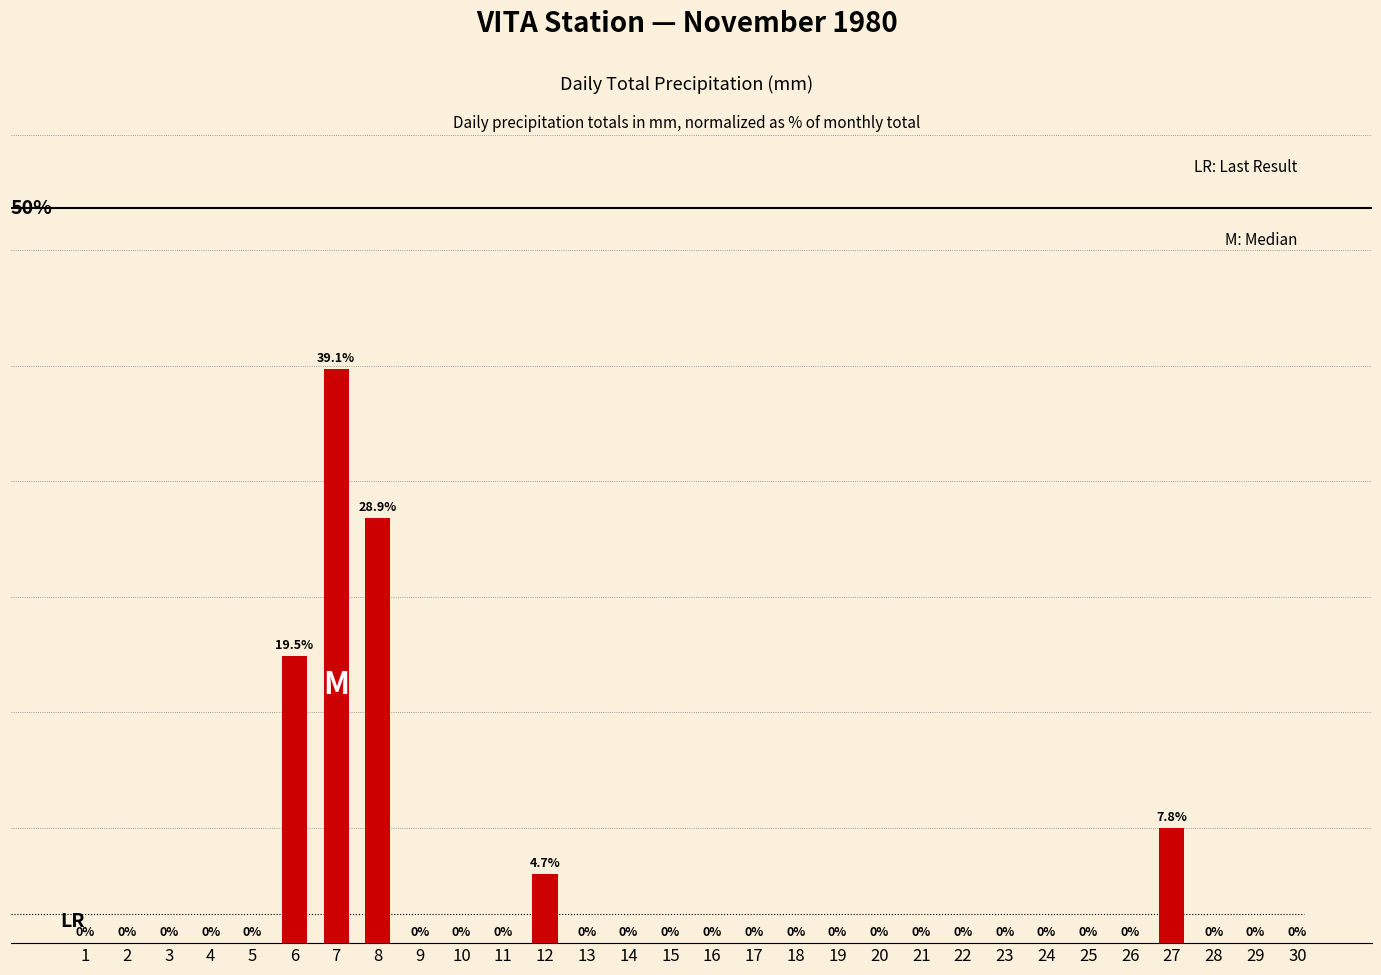

Does the chart contain stacked bars?

No